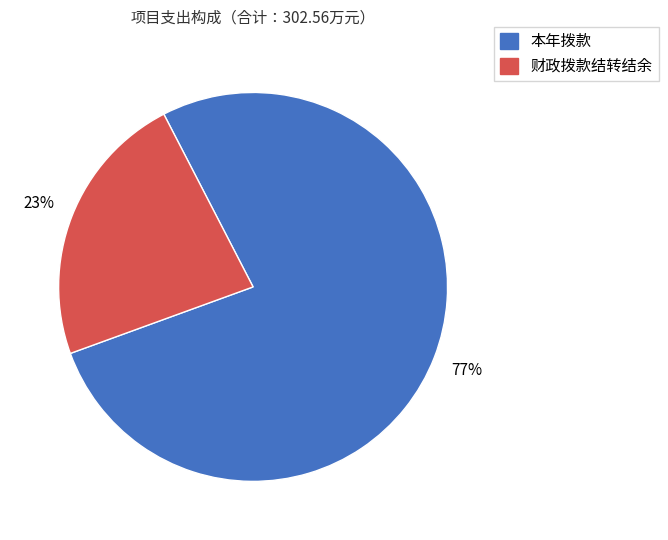

Count the number of slices in the pie.

2